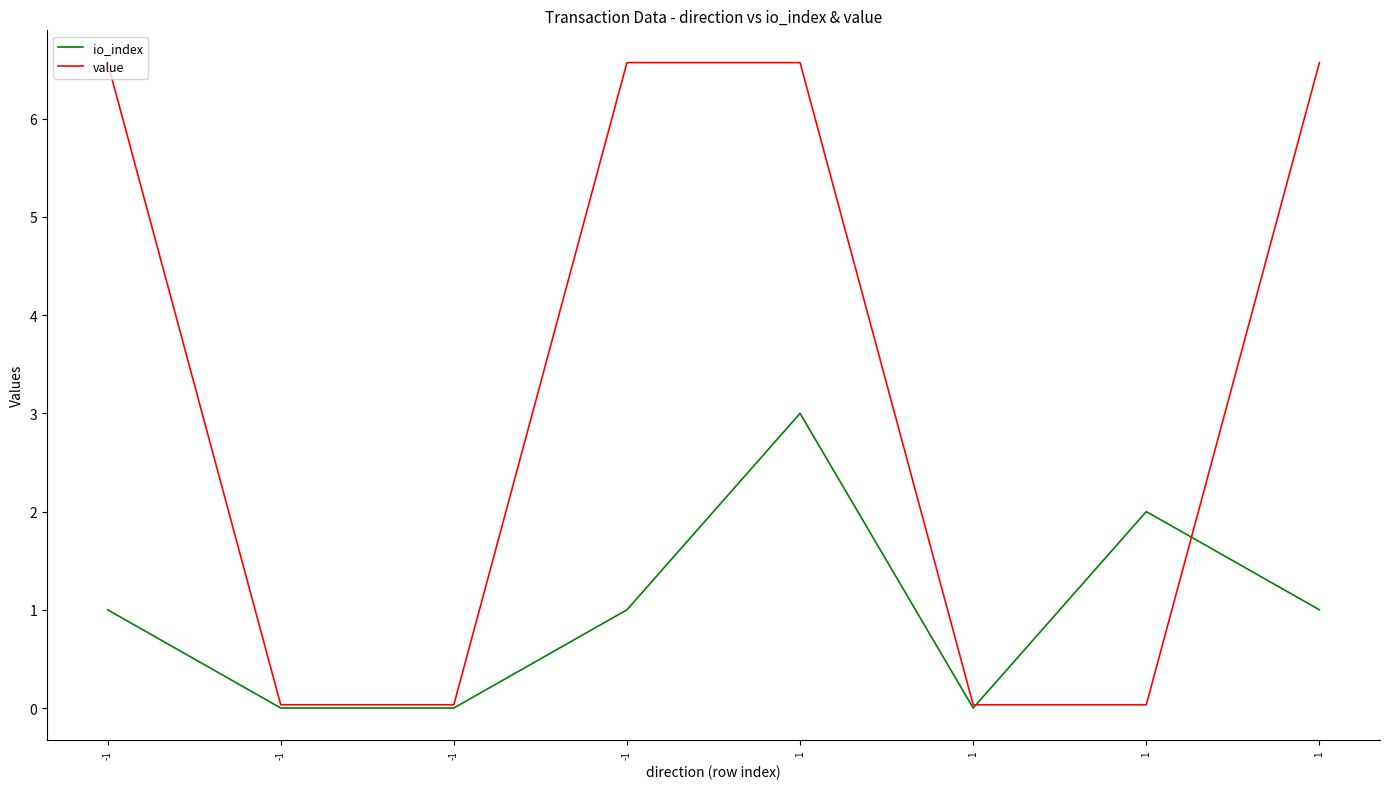

At which category is the sum across all series the highest?

1